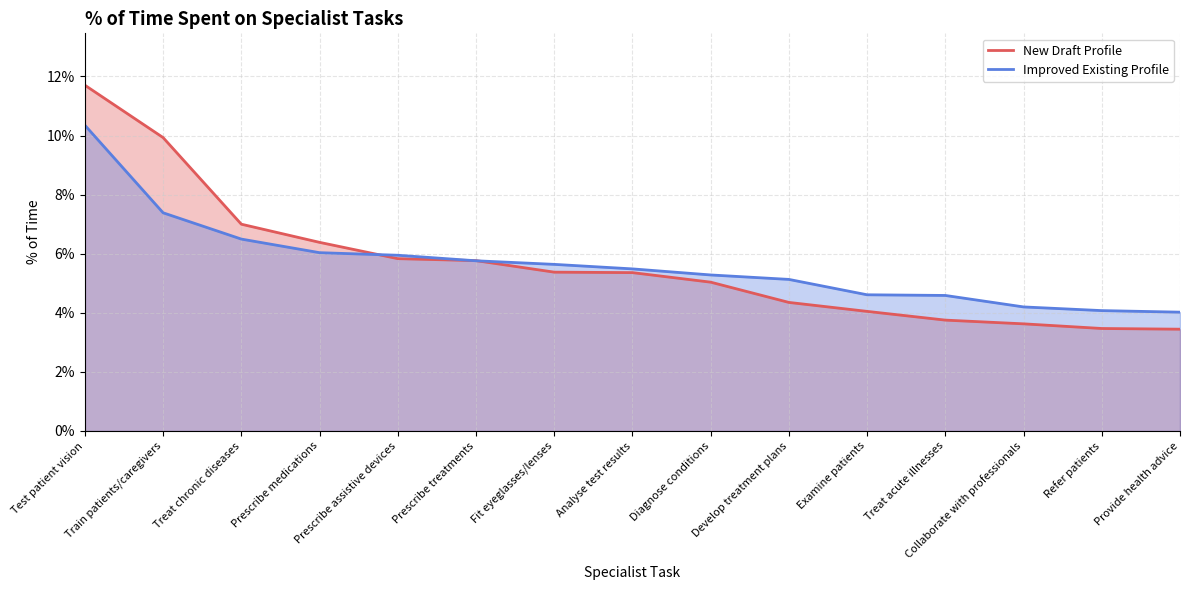

Which series has the largest range (max minus min)?

New Draft Profile